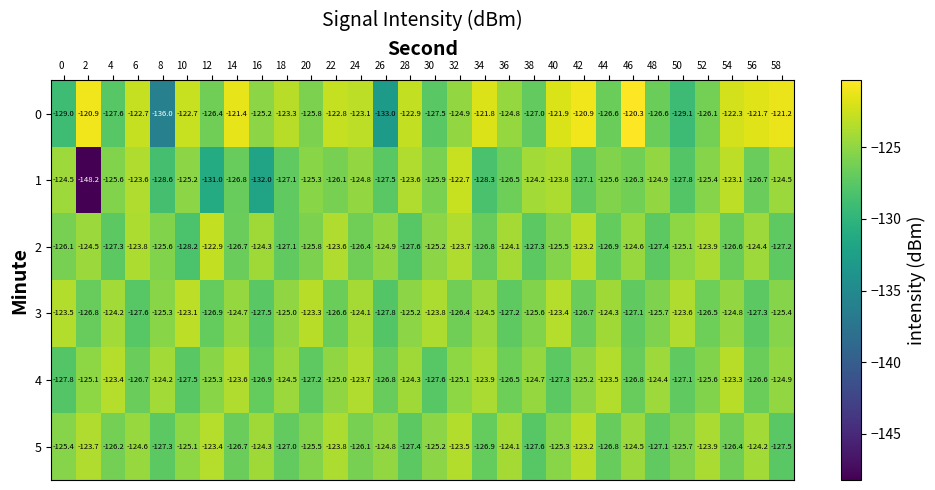

List the series in order of their peak value, lowest first.

4, 5, 3, 2, 1, 0